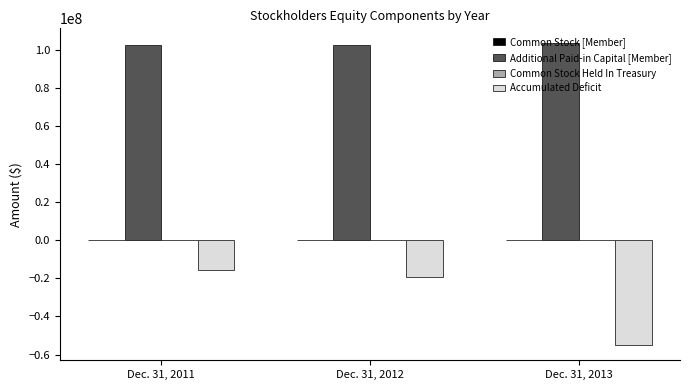

What is the sum of all Additional Paid-in Capital [Member] values?

308774000